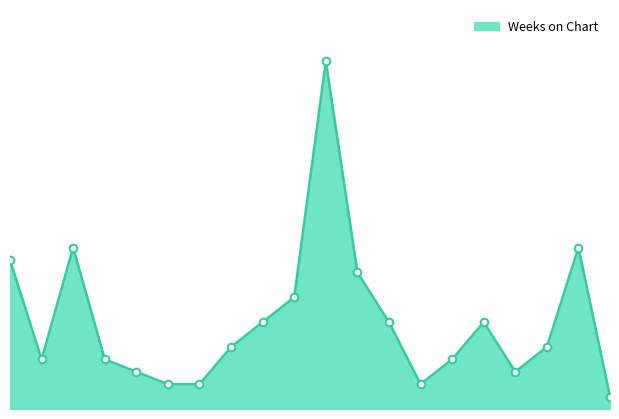

Does the chart have visible grid lines?

No